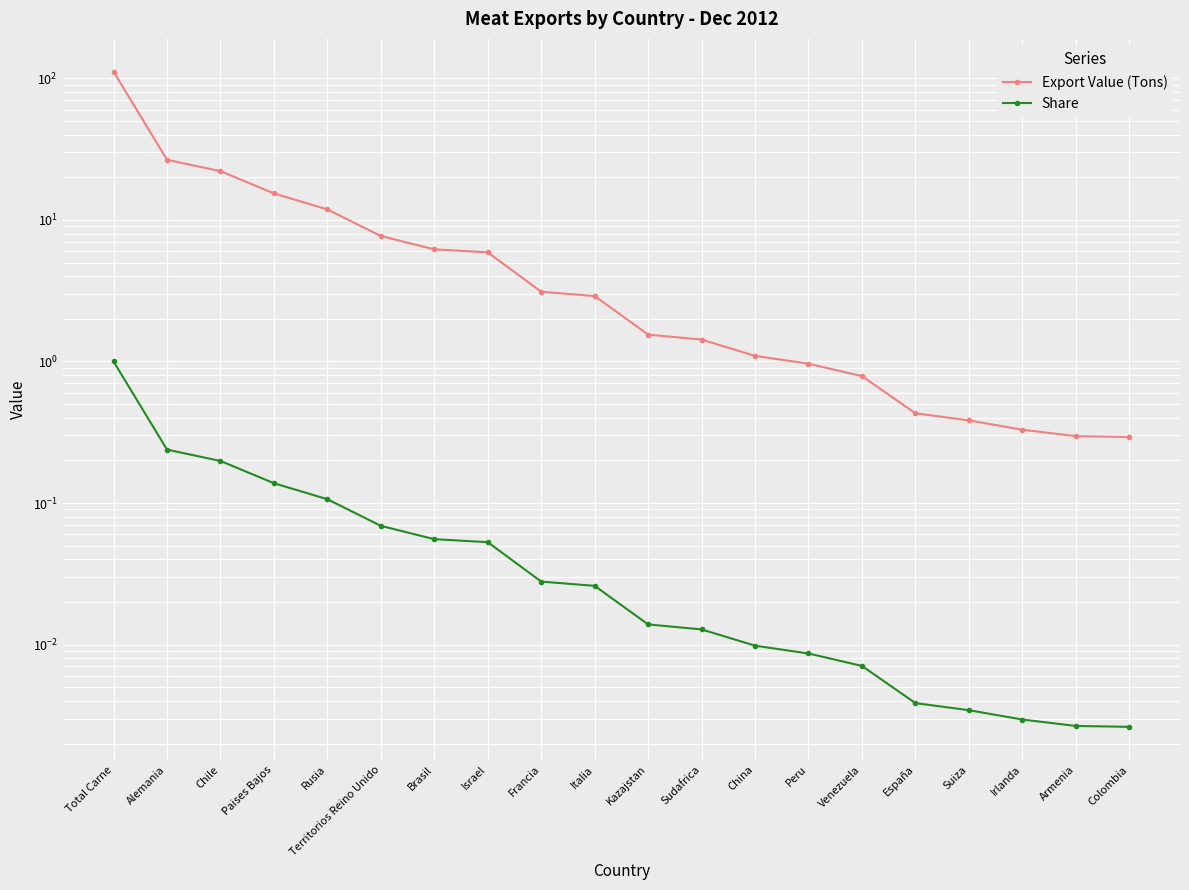

What are all the series names shown in the legend?

Export Value (Tons), Share